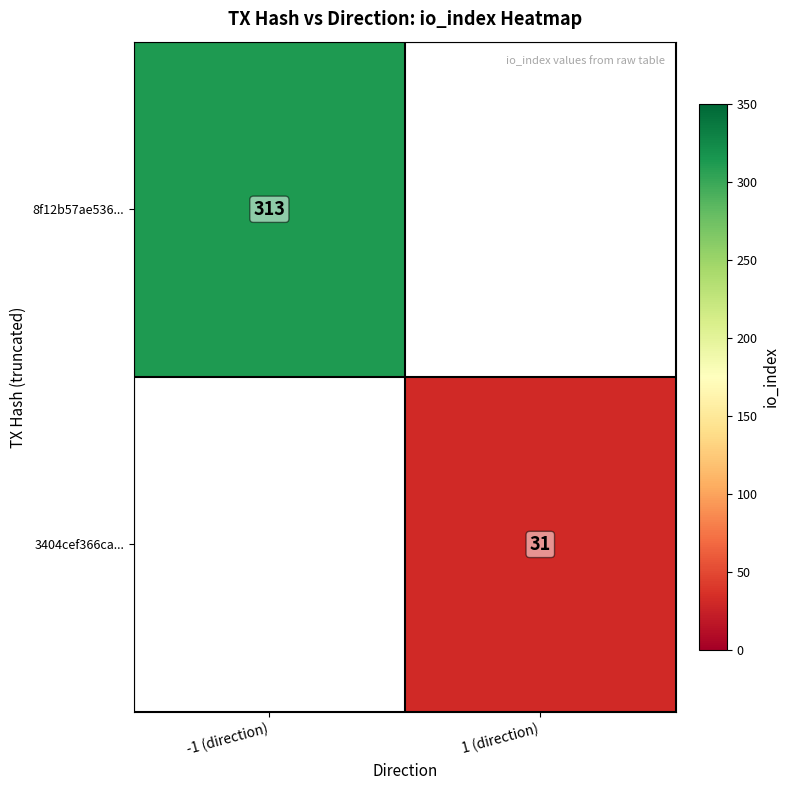

The value of 3404cef366ca... at 1 (direction) is 44.4. True or false?

False